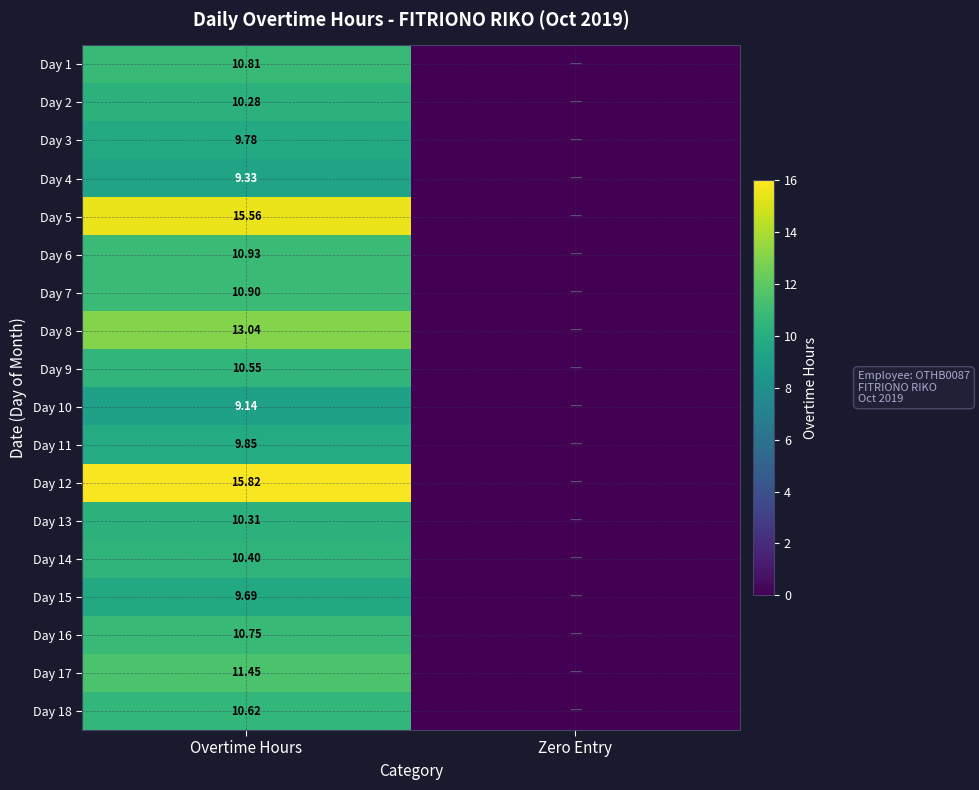

The value of Day 1 at Overtime Hours is 10.8. True or false?

True